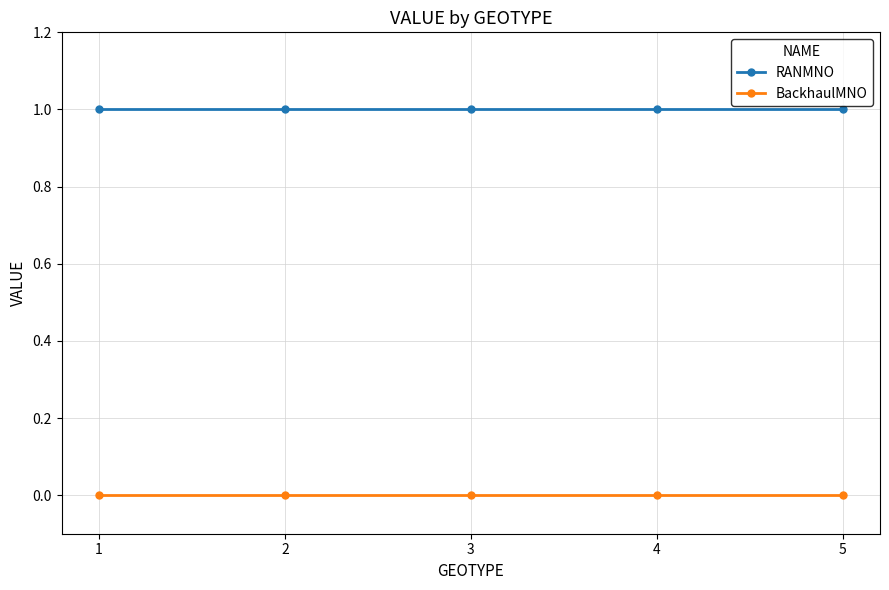

True or false: RANMNO and BackhaulMNO intersect in this chart.

False